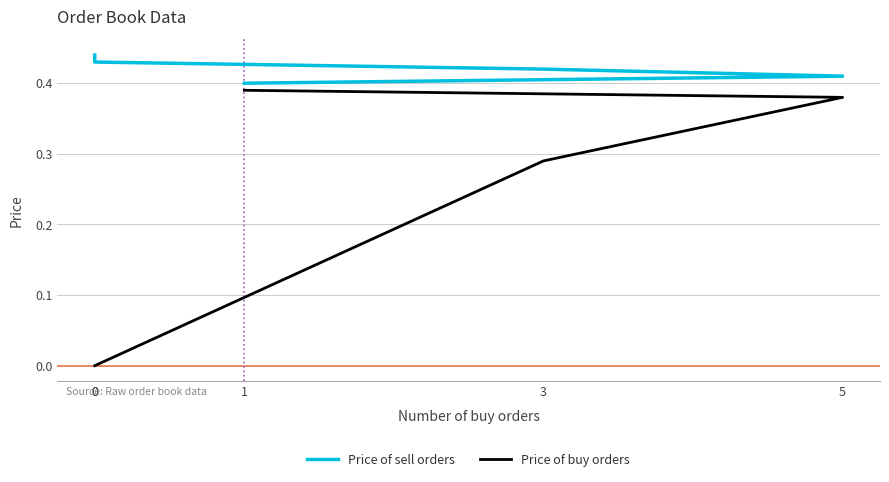

What is the sum of all Price of sell orders values?

2.1